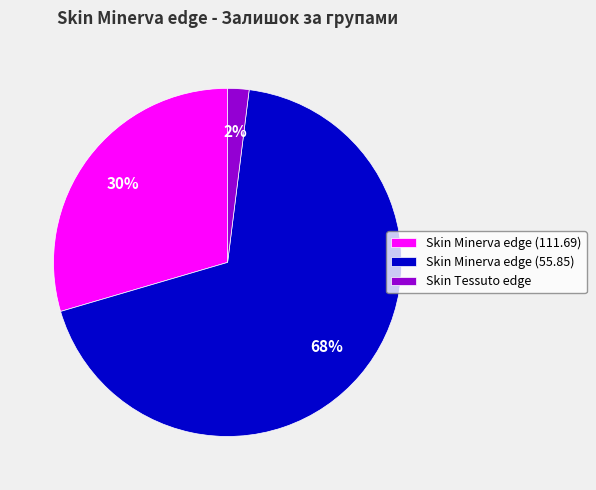

Which category has the biggest portion of the pie?

Skin Minerva edge (55.85)